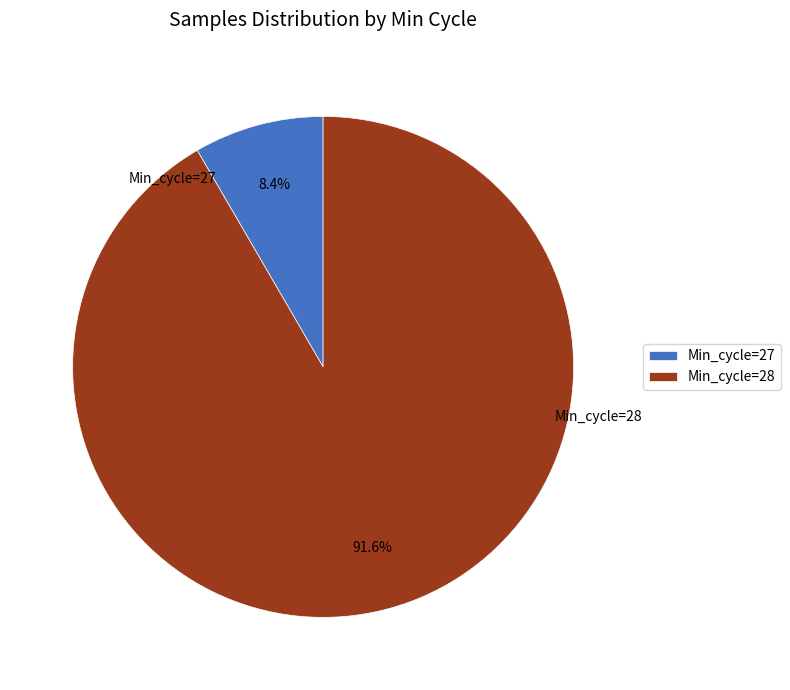

To the nearest percent, what is the average slice percentage?

50%